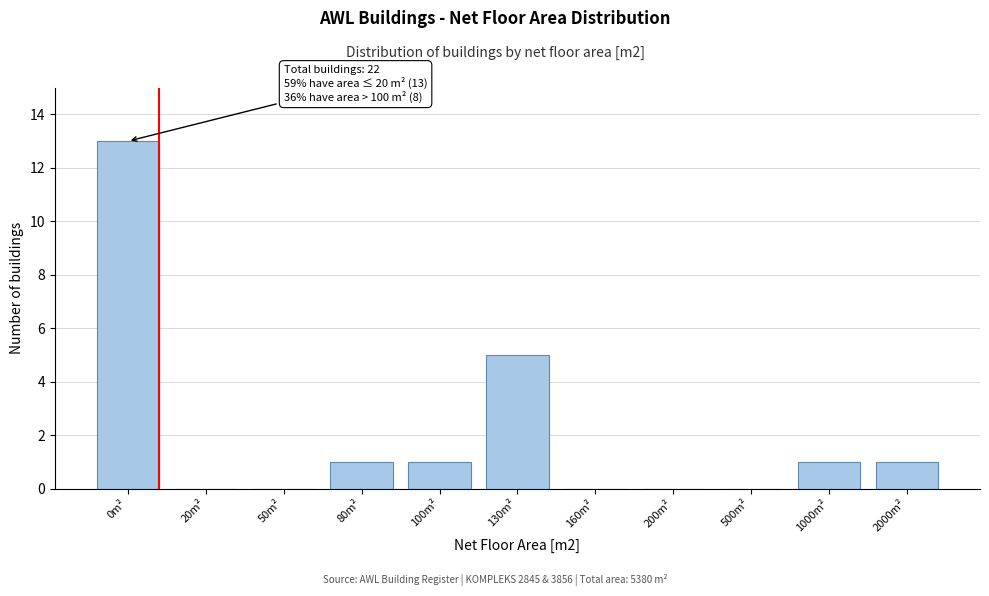

Reading left to right, list all the values displayed in this chart.

0m²=13	20m²=0	50m²=0	80m²=1	100m²=1	130m²=5	160m²=0	200m²=0	500m²=0	1000m²=1	2000m²=1